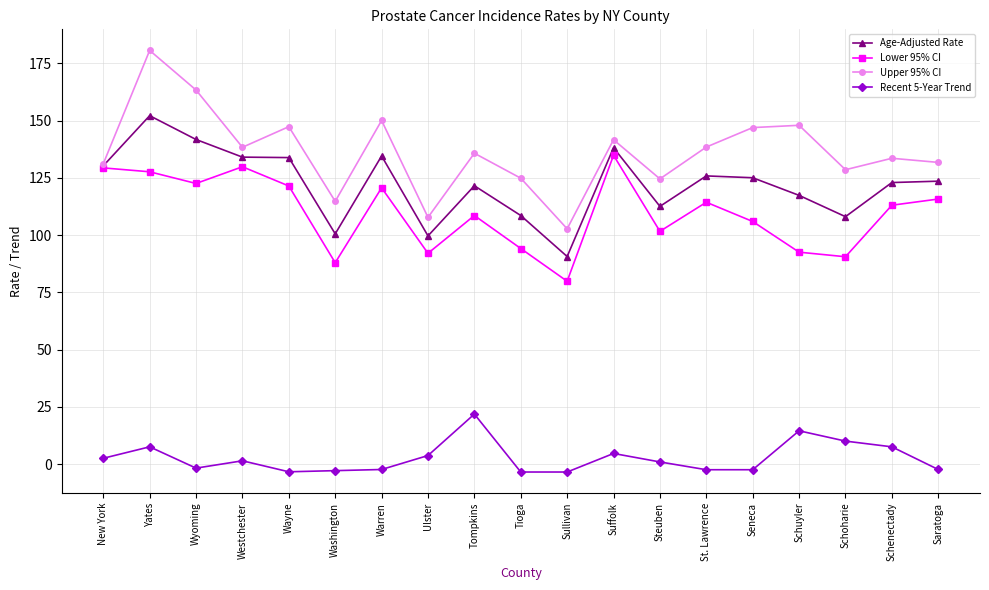

What is the difference between the maximum and second lowest values in the Recent 5-Year Trend series?

25.3